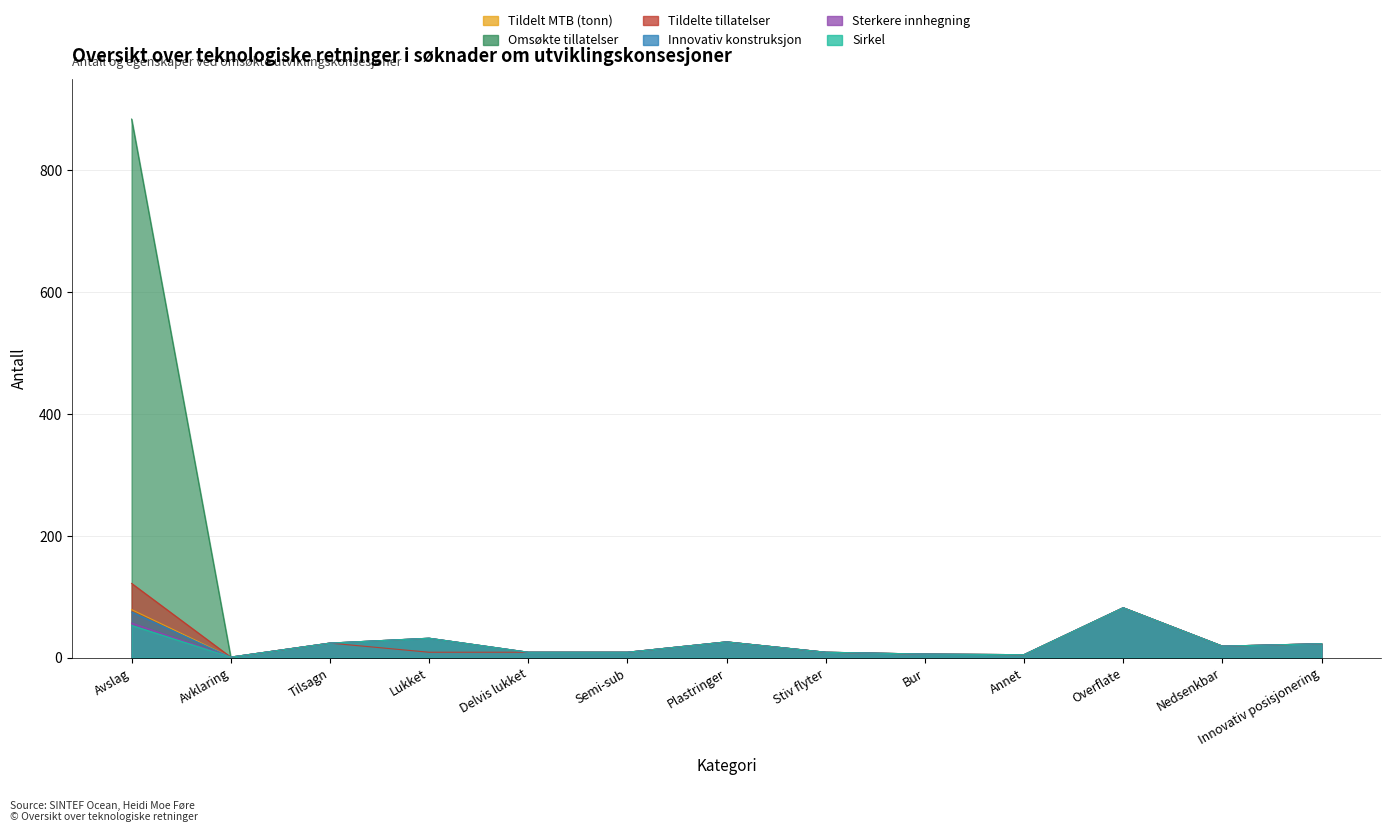

At which label does Tildelte tillatelser reach its peak?

Avslag